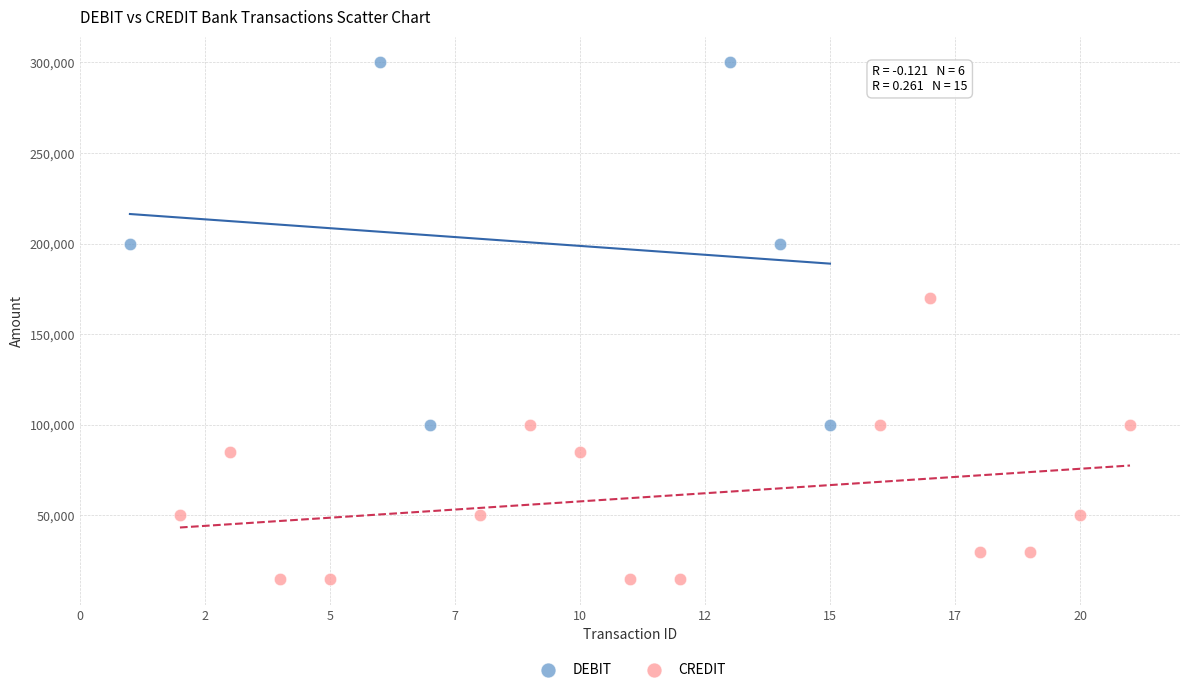

Which series has the largest Y range (max minus min)?

DEBIT